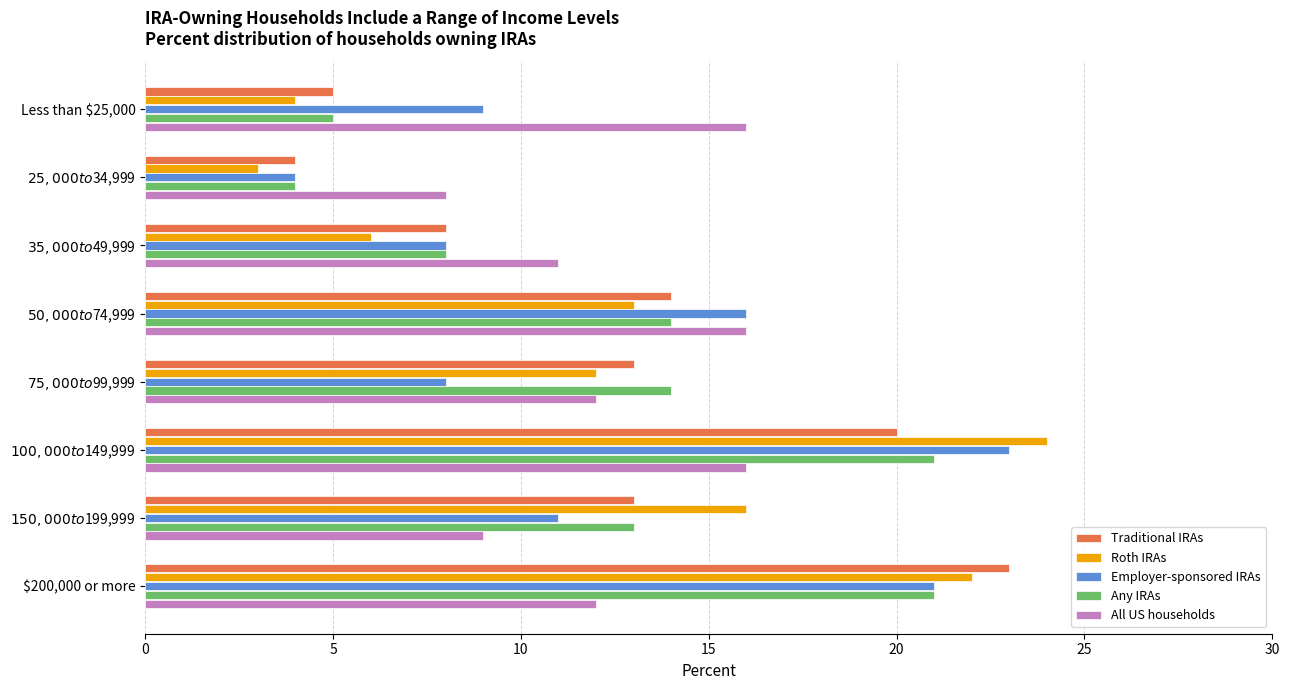

What is the difference between the maximum and minimum values in the All US households series?

8